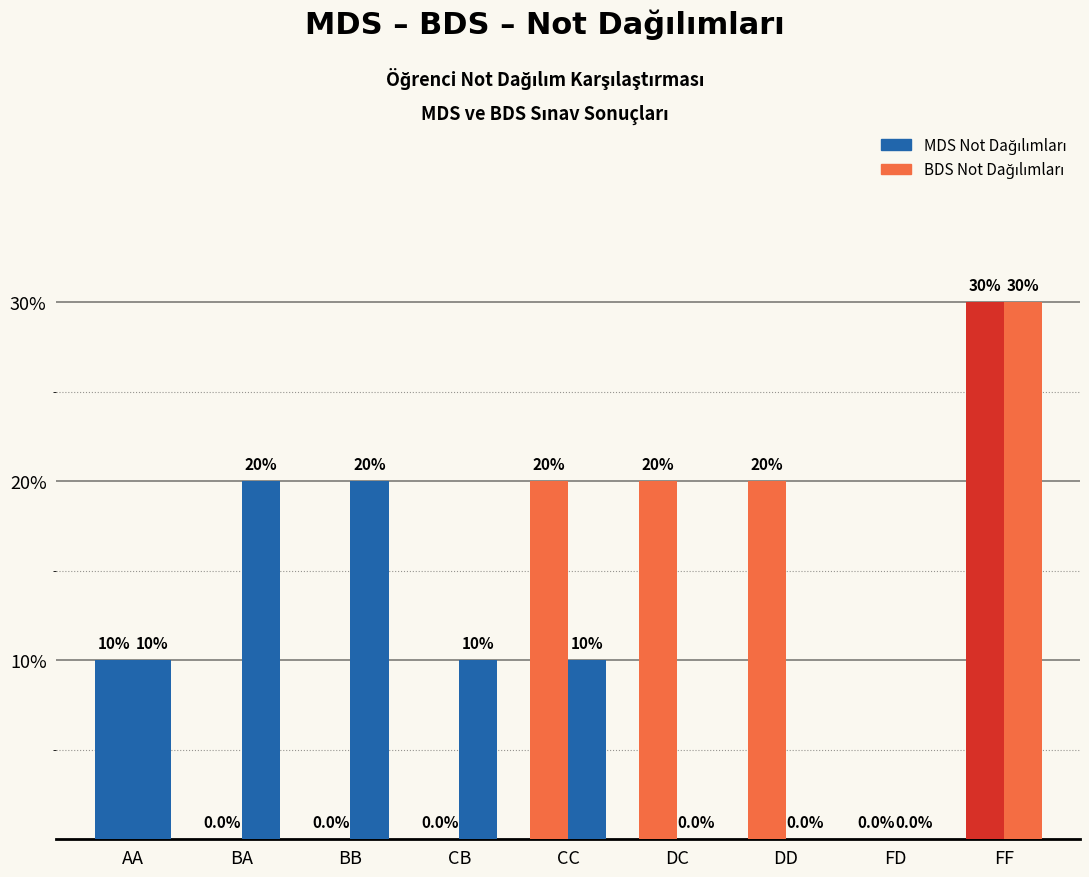

How many bars are there in each group?

2